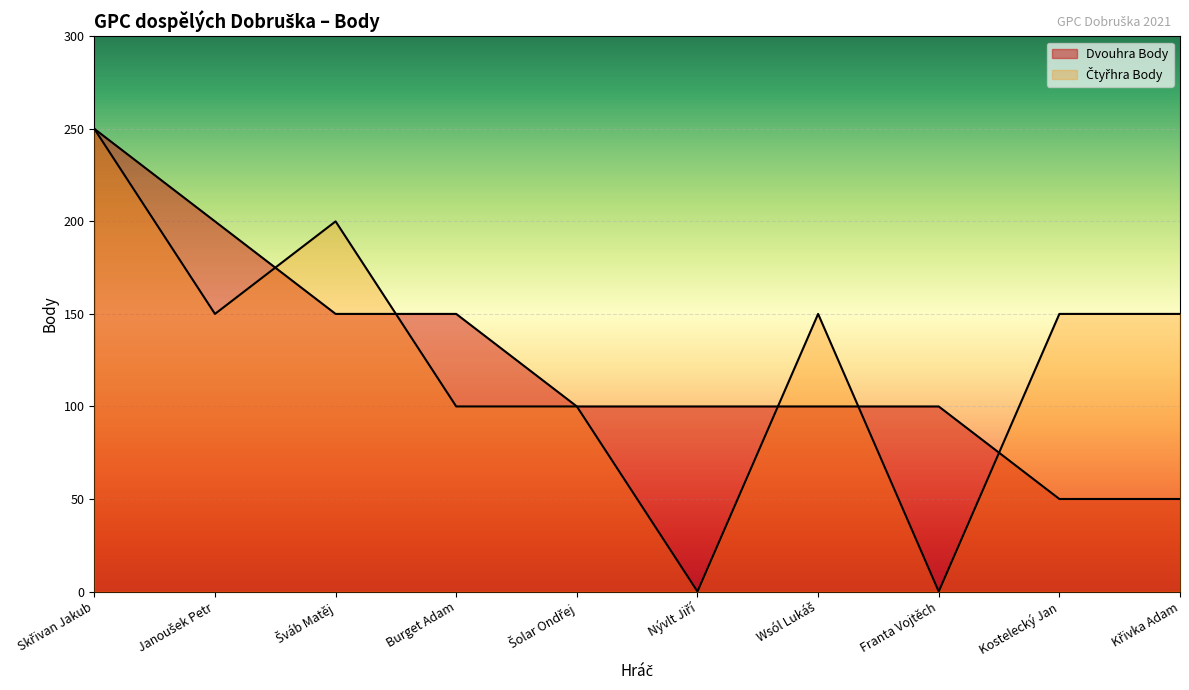

True or false: Čtyřhra Body has more than 0 points higher than both neighbors.

True